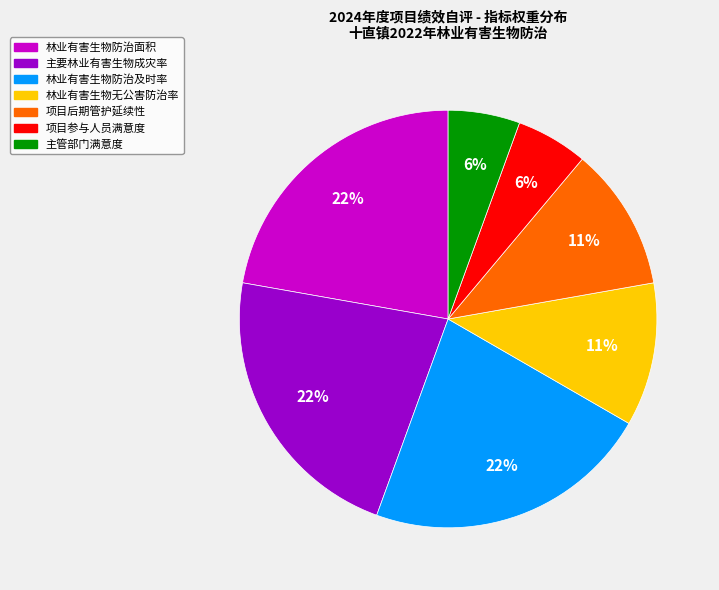

What is the ratio of the value at 主要林业有害生物成灾率 to the value at 林业有害生物防治及时率?

1.0